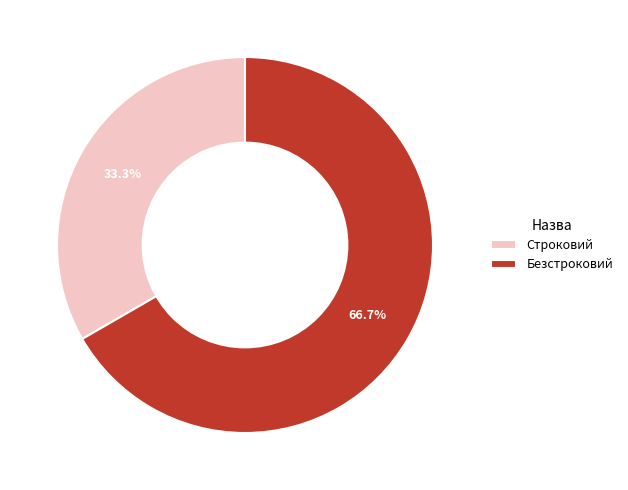

To the nearest percent, what is the combined percentage of Строковий and Безстроковий?

100%